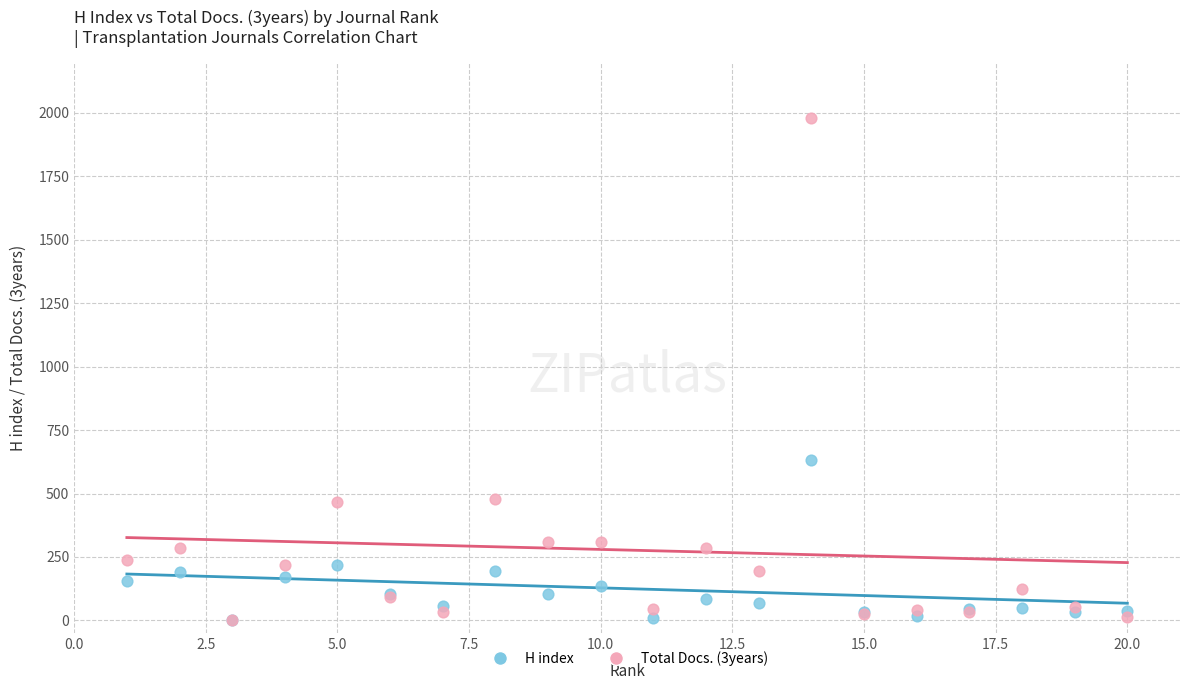

Across all series, what Y value is closest to 990?

632